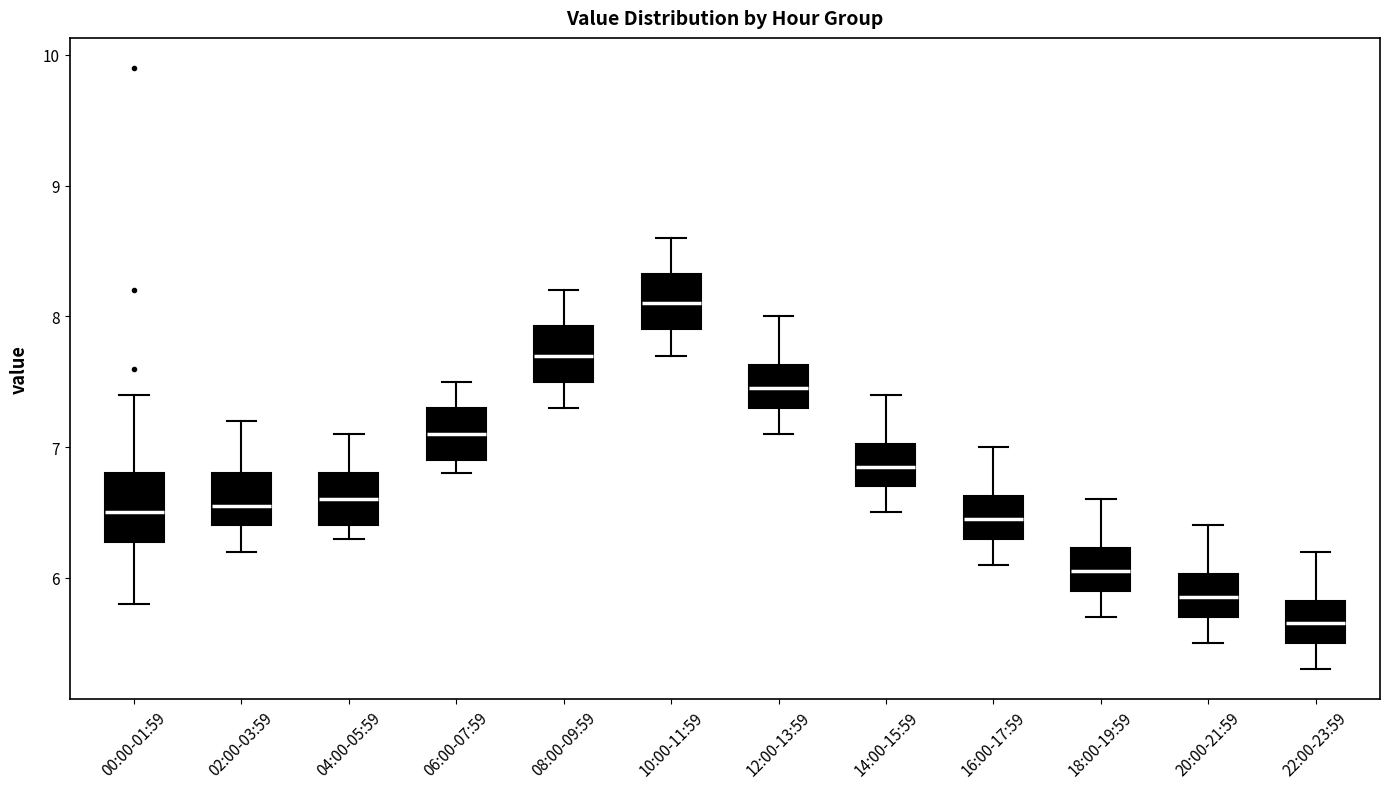

Which box has the lowest median line?

22:00-23:59